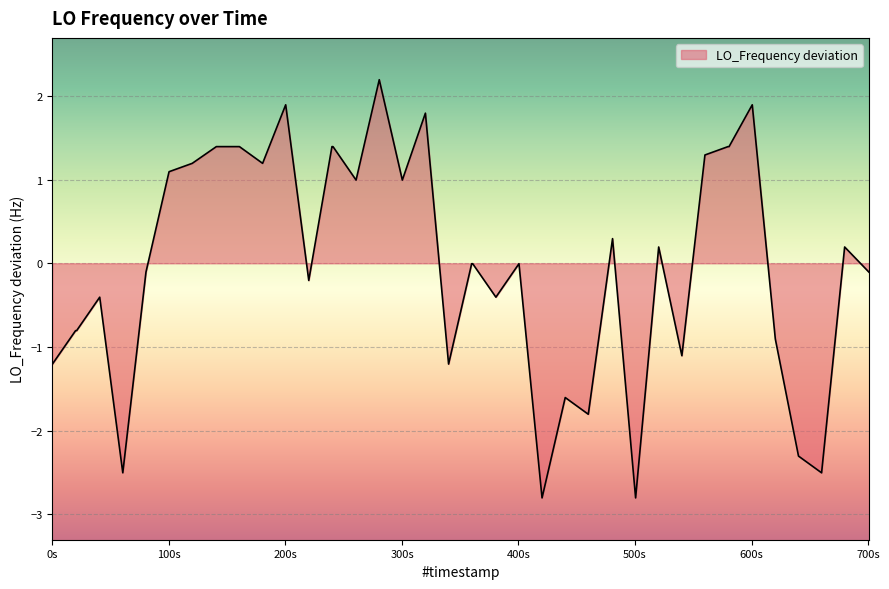

What is the difference between the maximum and minimum values?

5.0